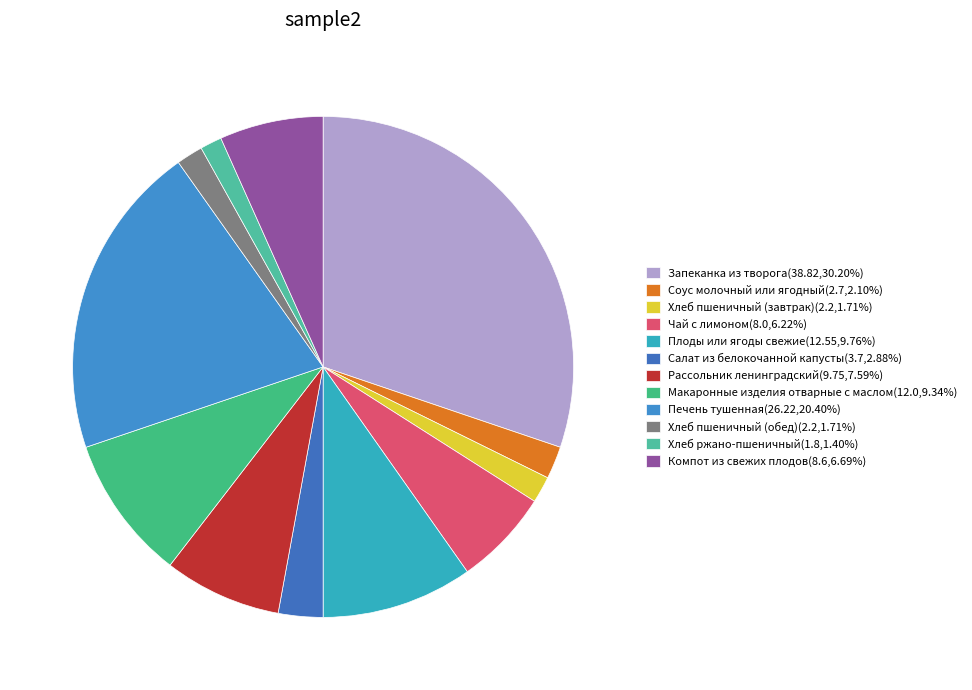

Which has a higher value, Чай с лимоном or Запеканка из творога?

Запеканка из творога